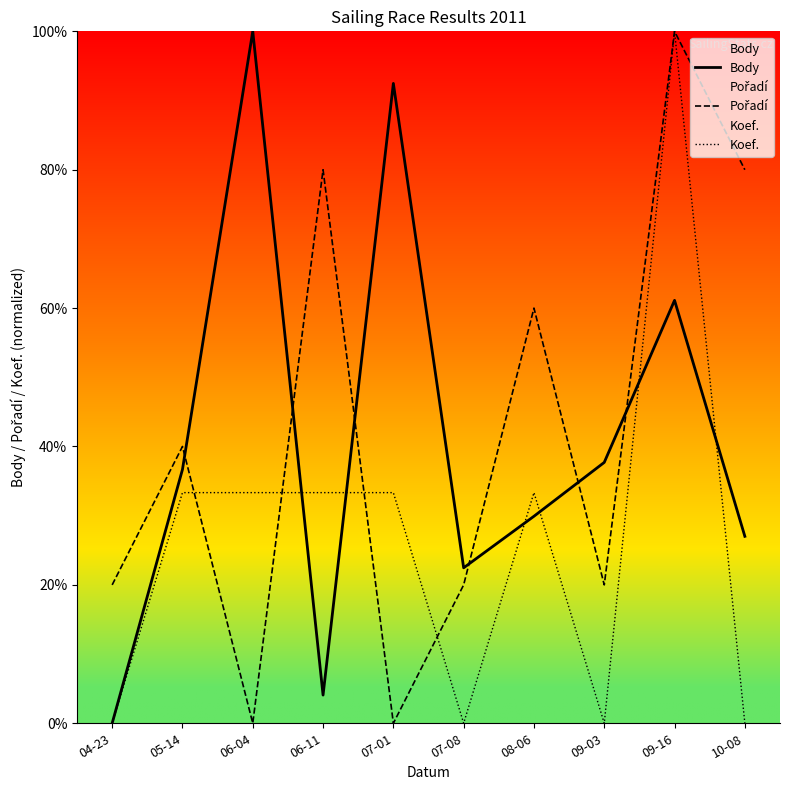

How many lines are shown in the chart?

3